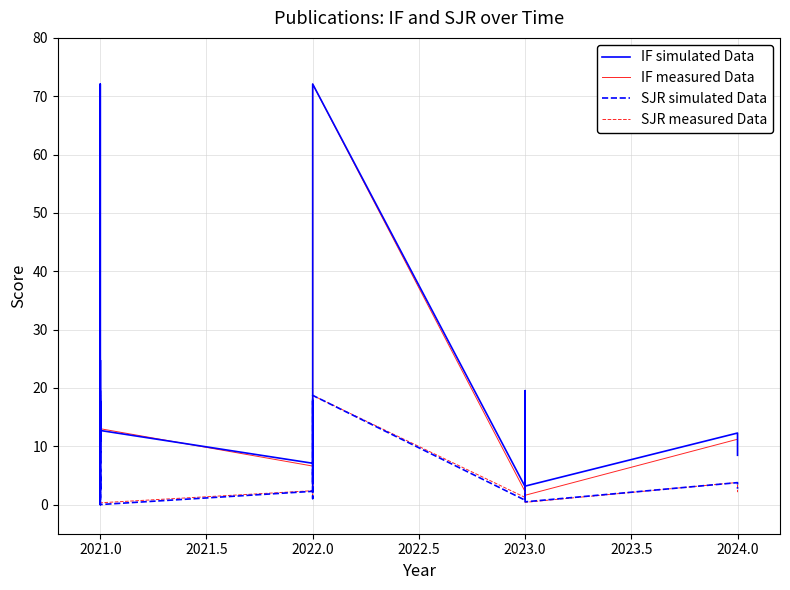

True or false: IF simulated Data has more than 0 interior local peaks.

True